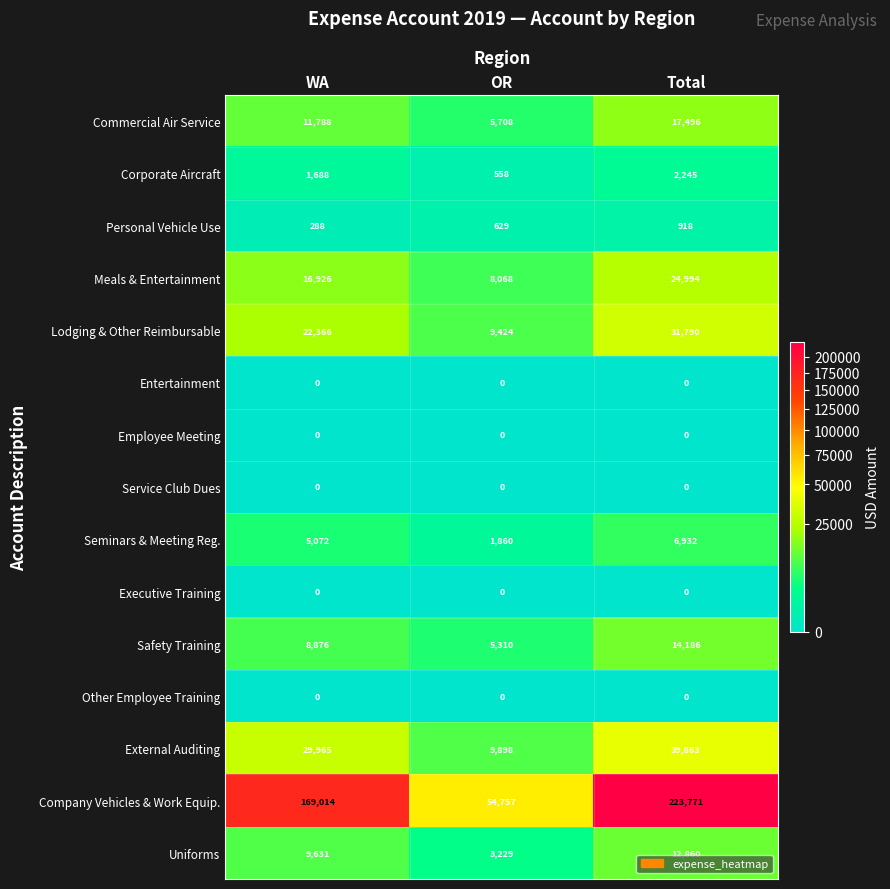

What is the spread (max minus min) of values at OR?

54757